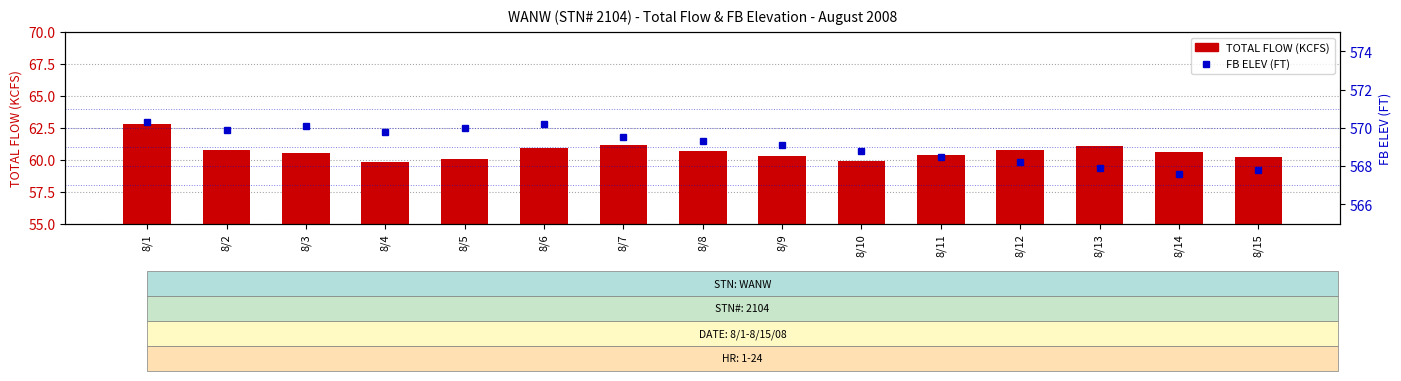

The TOTAL FLOW (KCFS) series shows 81.9 at 8/7. True or false?

False